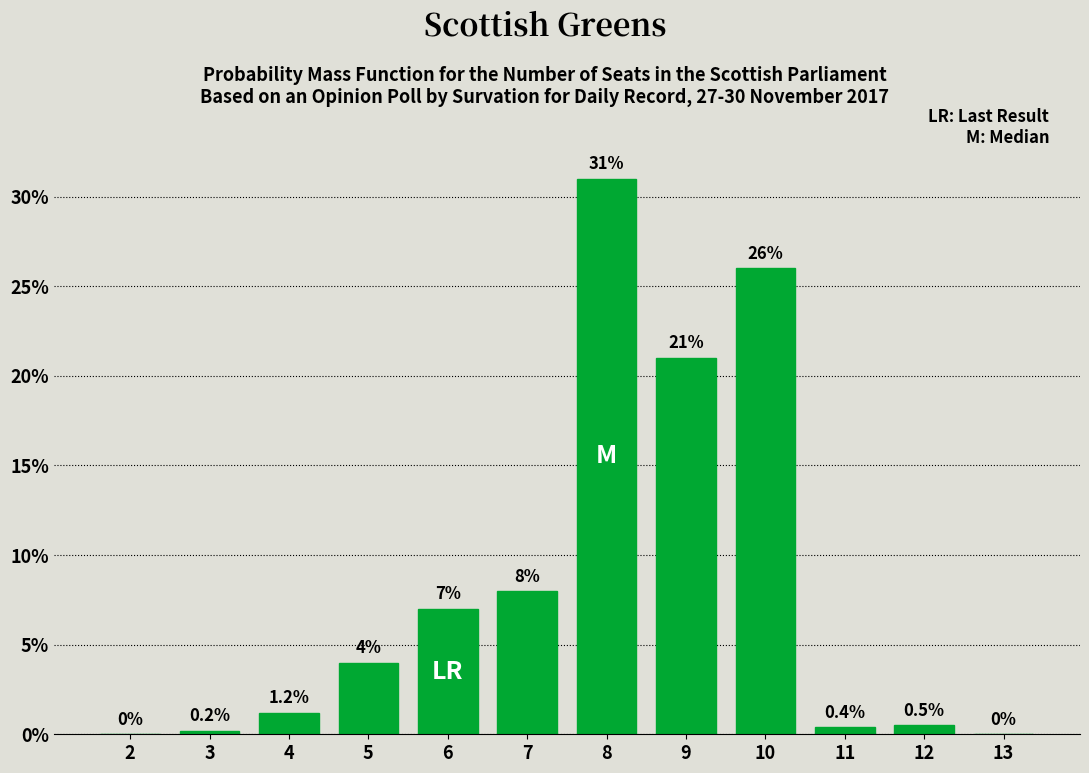

Reading left to right, extract all data points from this chart.

2=0.0	3=0.2	4=1.2	5=4.0	6=7.0	7=8.0	8=31.0	9=21.0	10=26.0	11=0.4	12=0.5	13=0.0